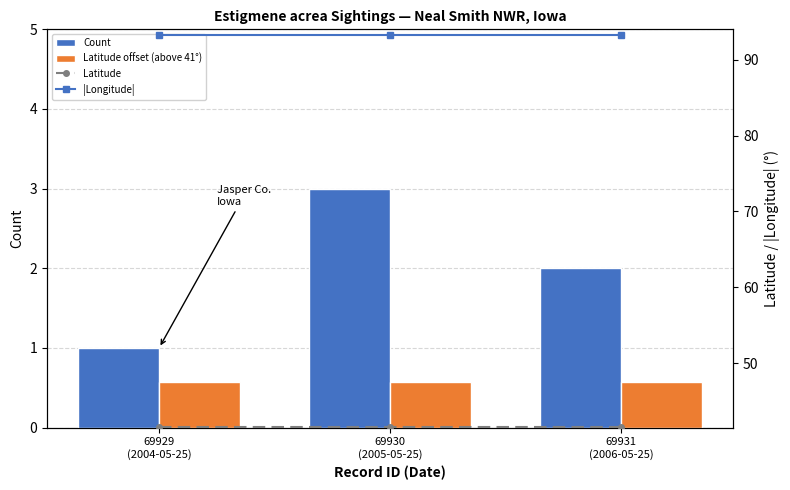

At which category does the chart reach its minimum across all series?

69929
(2004-05-25)